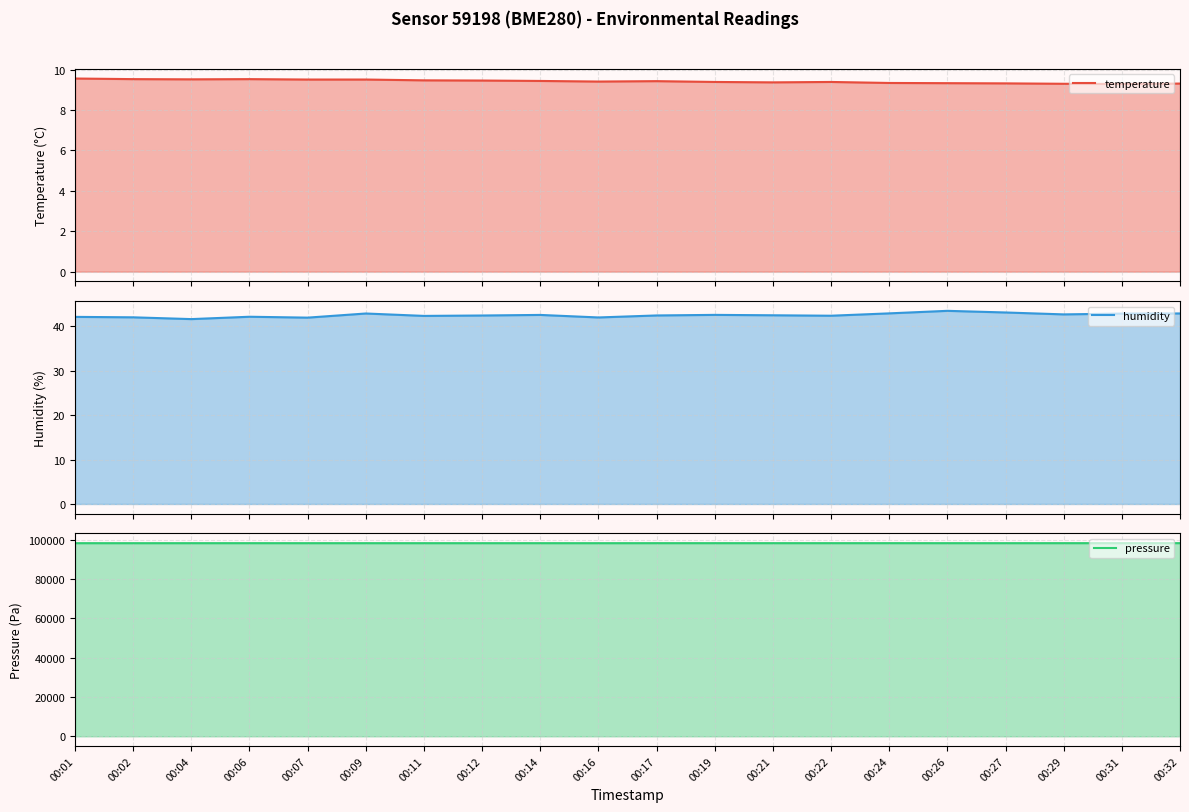

Reading left to right, what are all the values shown in this chart?

temperature: 00:01=9.6	00:02=9.5	00:04=9.5	00:06=9.5	00:07=9.5	00:09=9.5	00:11=9.5	00:12=9.5	00:14=9.4	00:16=9.4	00:17=9.4	00:19=9.4	00:21=9.4	00:22=9.4	00:24=9.3	00:26=9.3	00:27=9.3	00:29=9.3	00:31=9.3	00:32=9.3
humidity: 00:01=42.1	00:02=42.0	00:04=41.6	00:06=42.1	00:07=41.9	00:09=42.9	00:11=42.3	00:12=42.4	00:14=42.5	00:16=42.0	00:17=42.4	00:19=42.5	00:21=42.5	00:22=42.4	00:24=42.9	00:26=43.5	00:27=43.1	00:29=42.7	00:31=42.8	00:32=42.9
pressure: 00:01=98157.5	00:02=98150.7	00:04=98156.9	00:06=98161.1	00:07=98155.2	00:09=98156.9	00:11=98156.3	00:12=98153.8	00:14=98159.2	00:16=98151.5	00:17=98162.7	00:19=98161.2	00:21=98163.1	00:22=98161.2	00:24=98166.8	00:26=98159.9	00:27=98157.4	00:29=98162.7	00:31=98168.0	00:32=98166.1